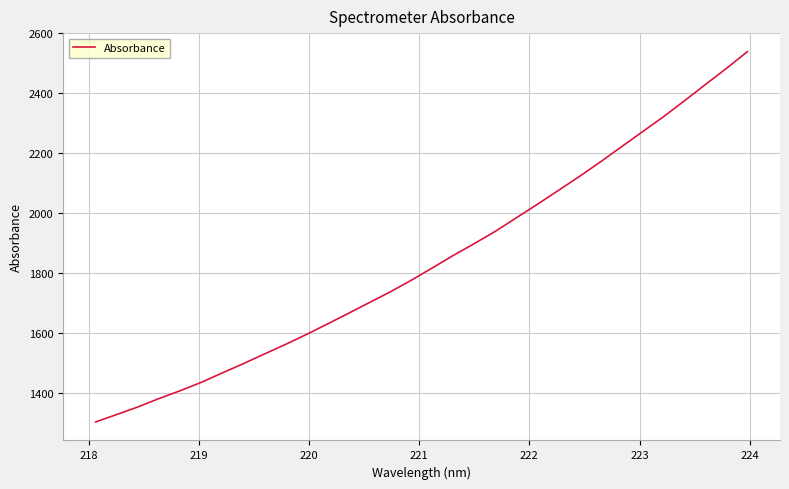

What is the smallest value displayed?

1302.2